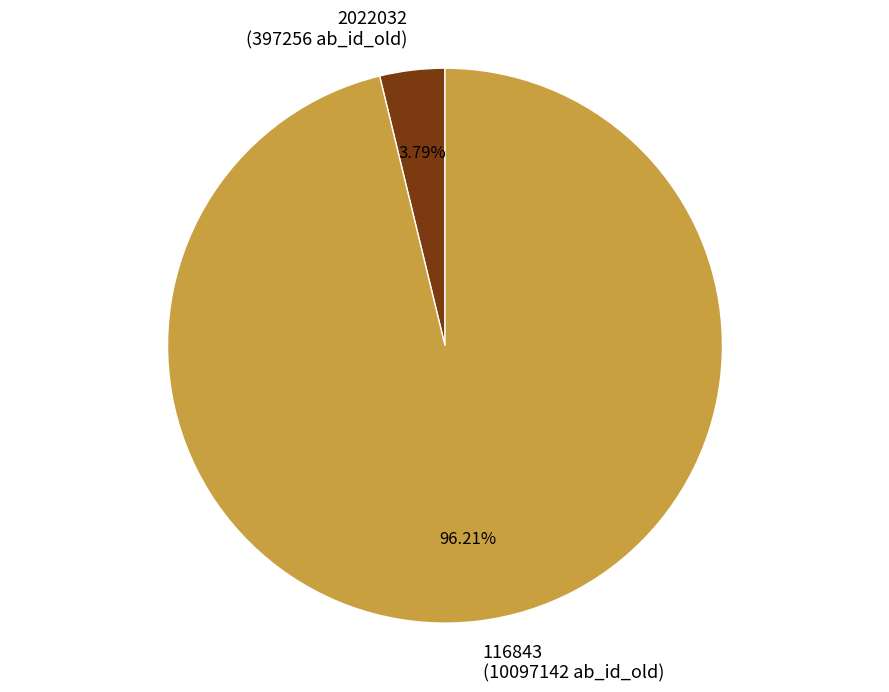

Combined, do 116843 and 2022032 account for over 50%?

Yes